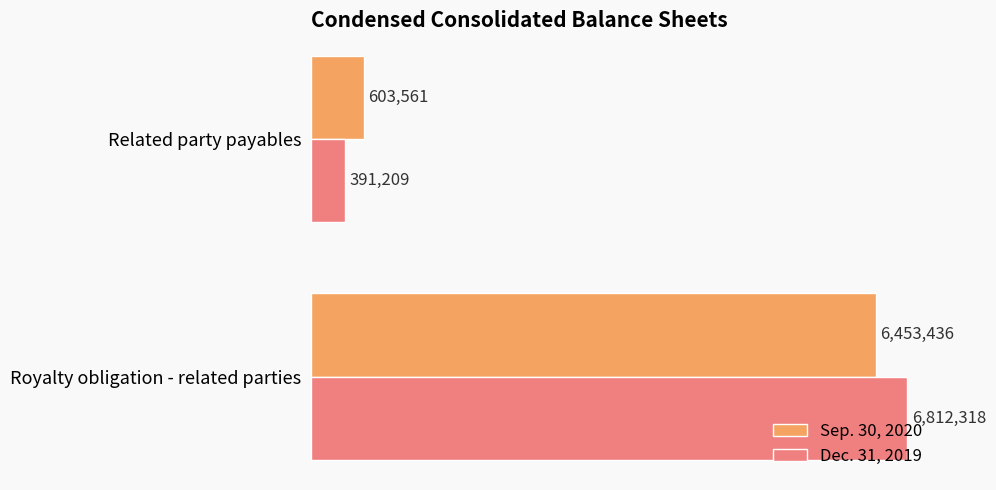

What are all the series names shown in the legend?

Sep. 30, 2020, Dec. 31, 2019